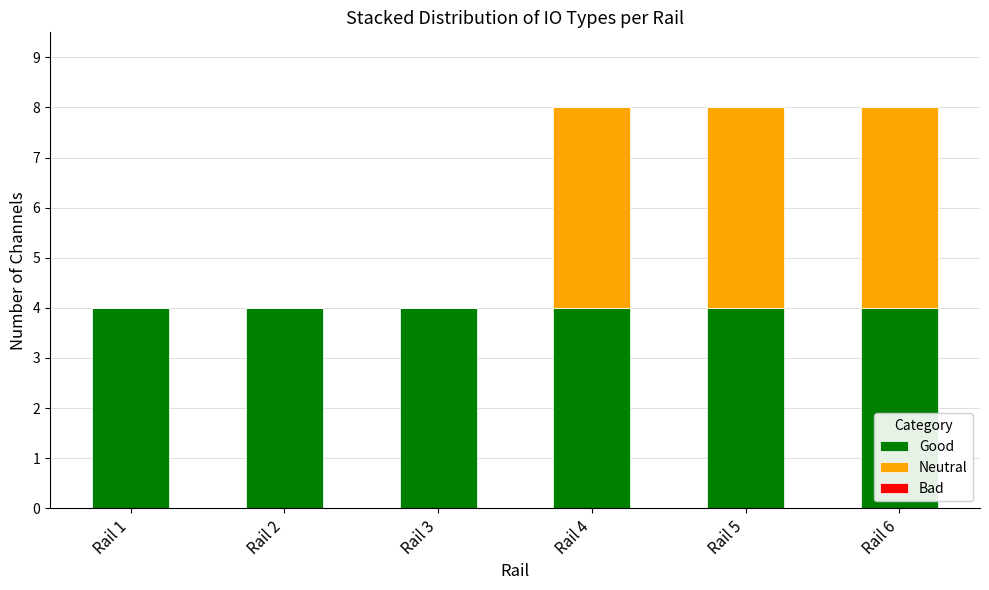

What is the sum of the Good values at Rail 3 and Rail 5?

8